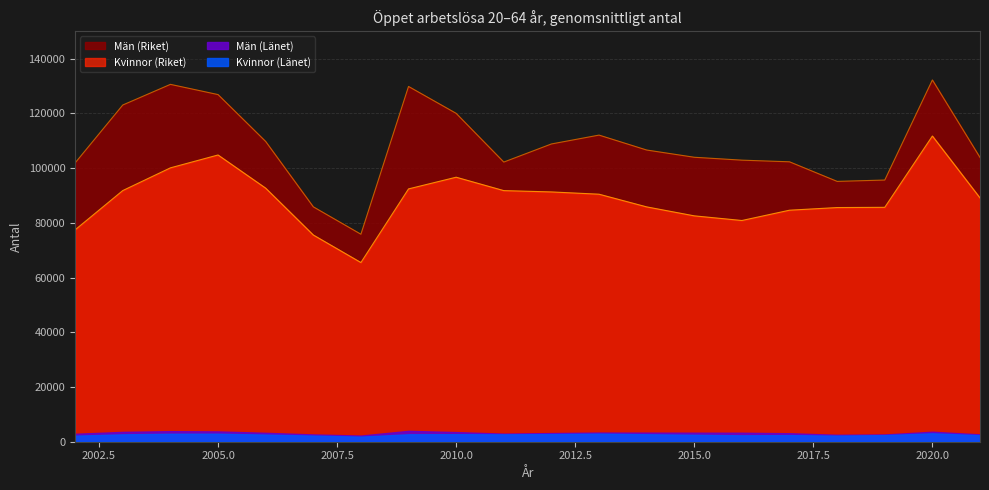

What is the difference between the highest and lowest values at 2006?

17071